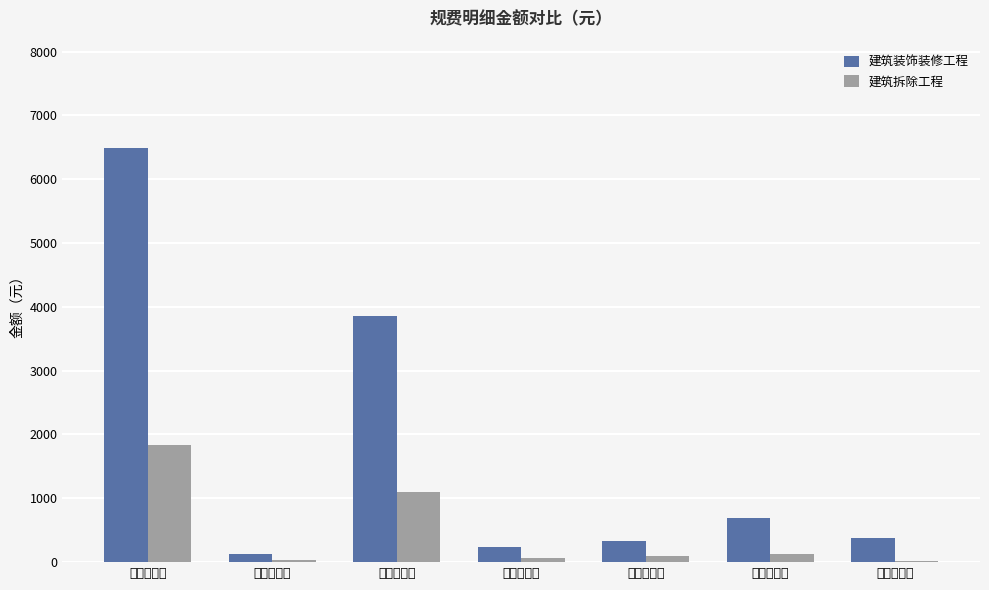

Are the bars grouped side by side (vs. stacked)?

Yes